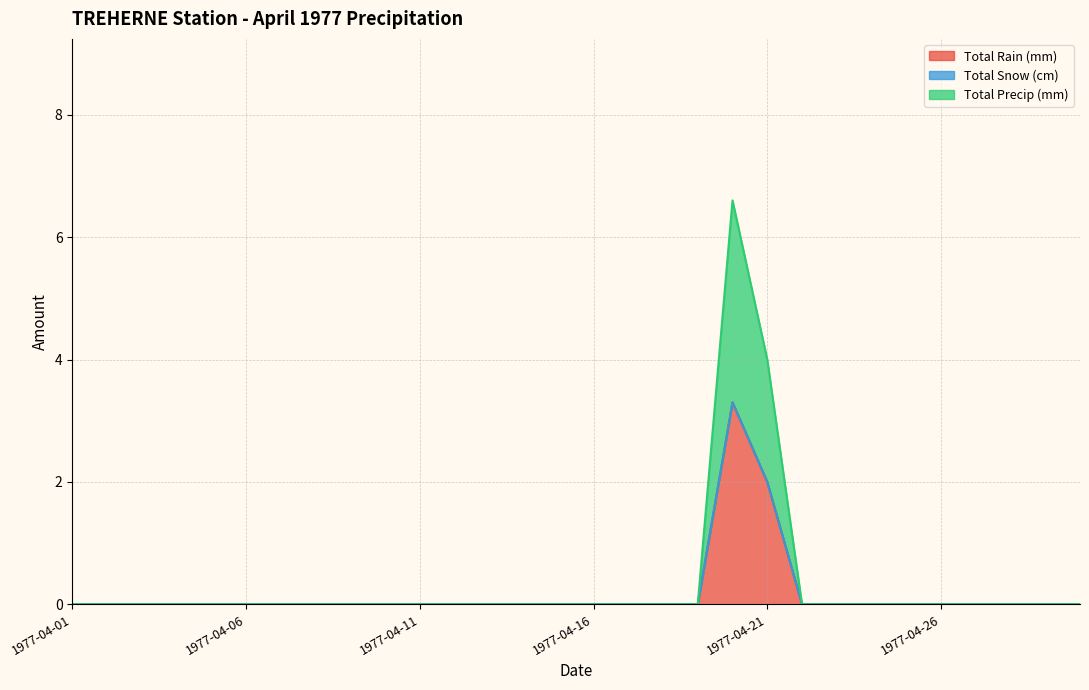

Which series changed the most between 1977-04-07 and 1977-04-16?

Total Rain (mm)